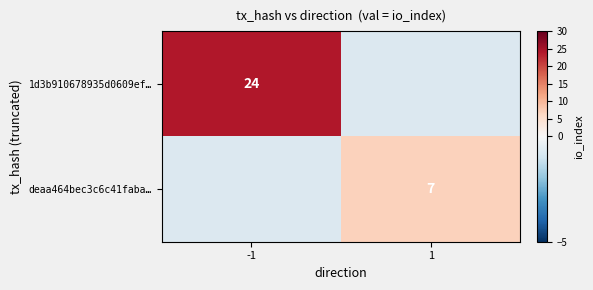

The value of deaa464bec3c6c41faba… at 1 is 12. True or false?

False